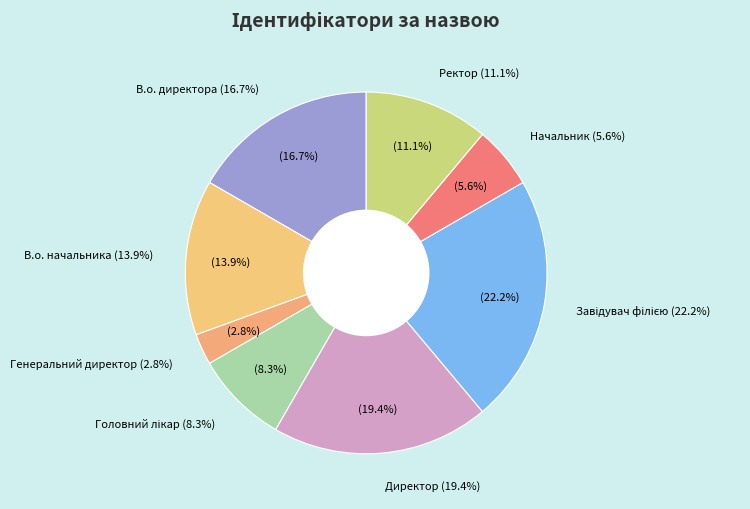

What portion of the pie excludes Генеральний директор?

97.2%